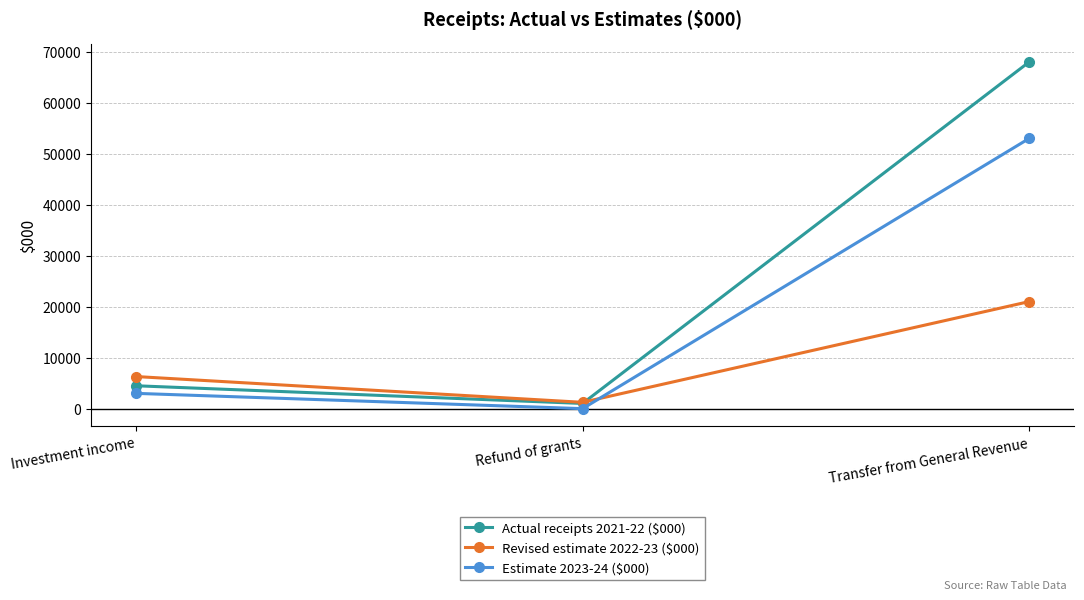

Does the chart have visible grid lines?

Yes